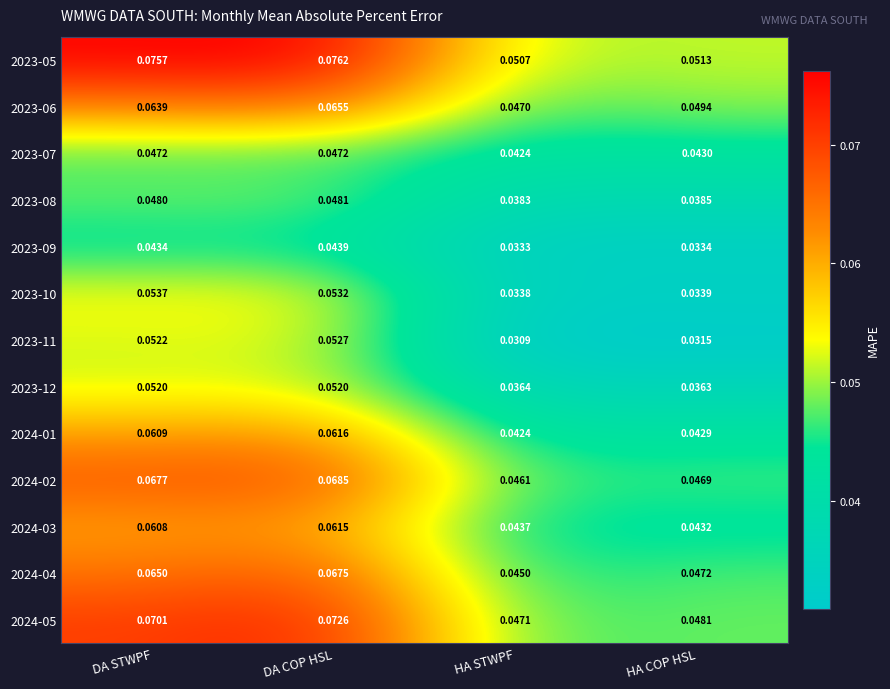

Rank the categories by 2023-08 value from lowest to highest.

HA STWPF, HA COP HSL, DA STWPF, DA COP HSL